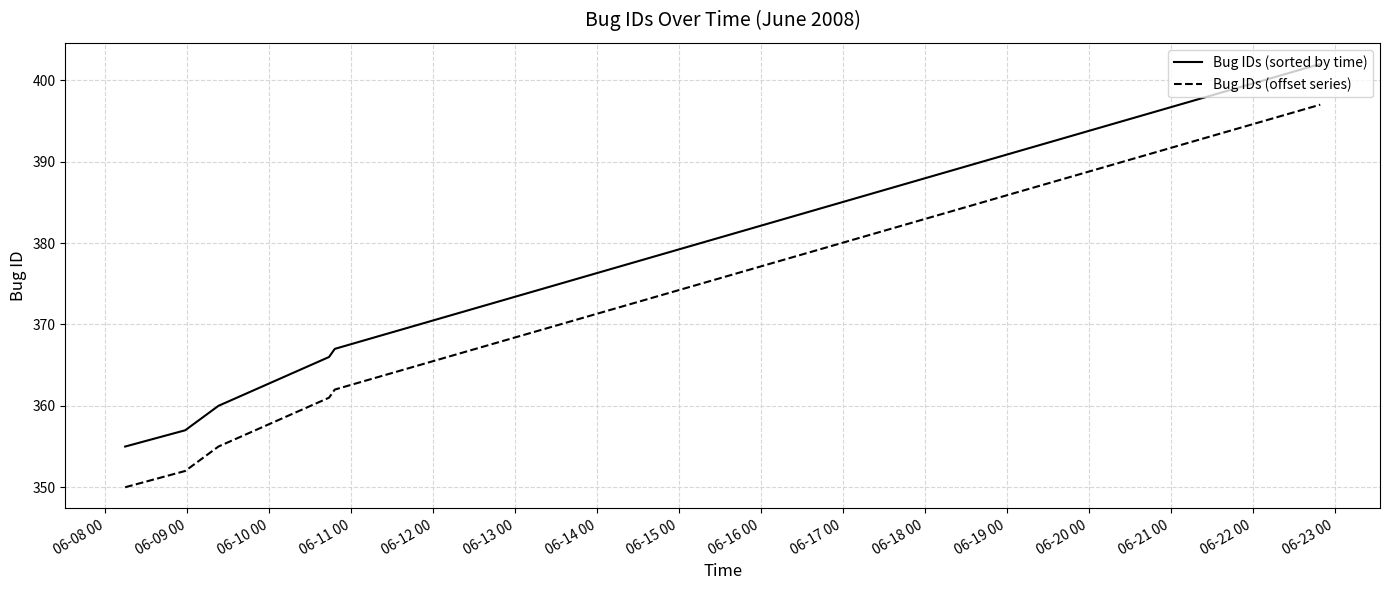

List the series in order of their peak value, lowest first.

Bug IDs (offset series), Bug IDs (sorted by time)